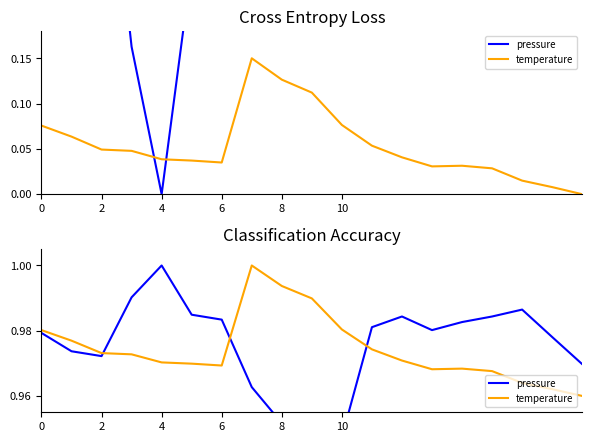

Which series has the widest spread of values?

pressure